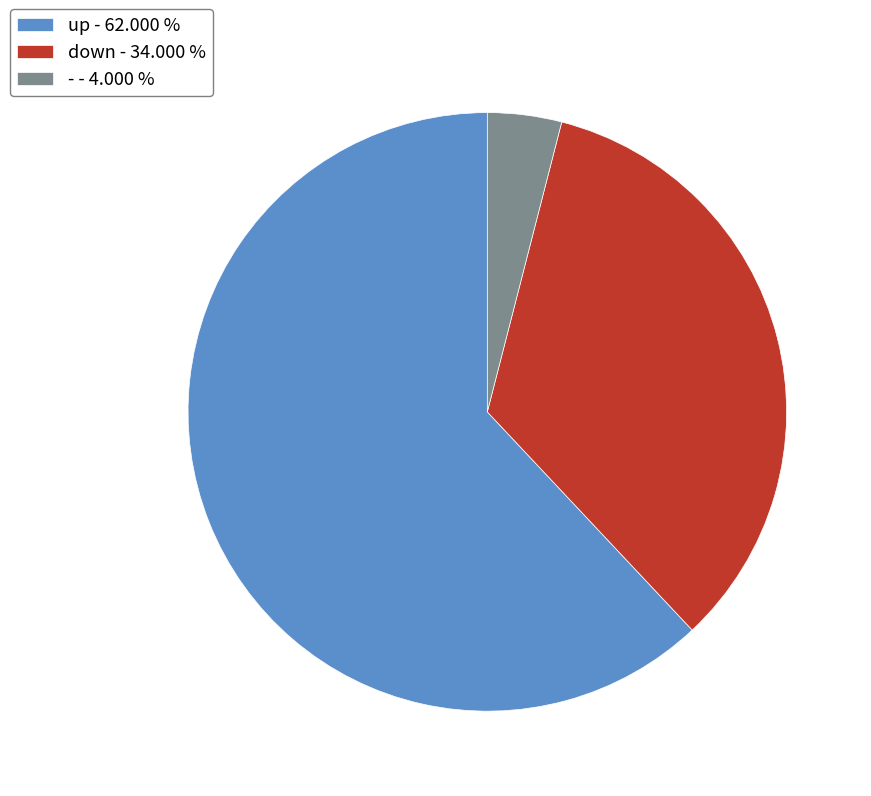

Is there any slice that represents more than half of the pie?

Yes